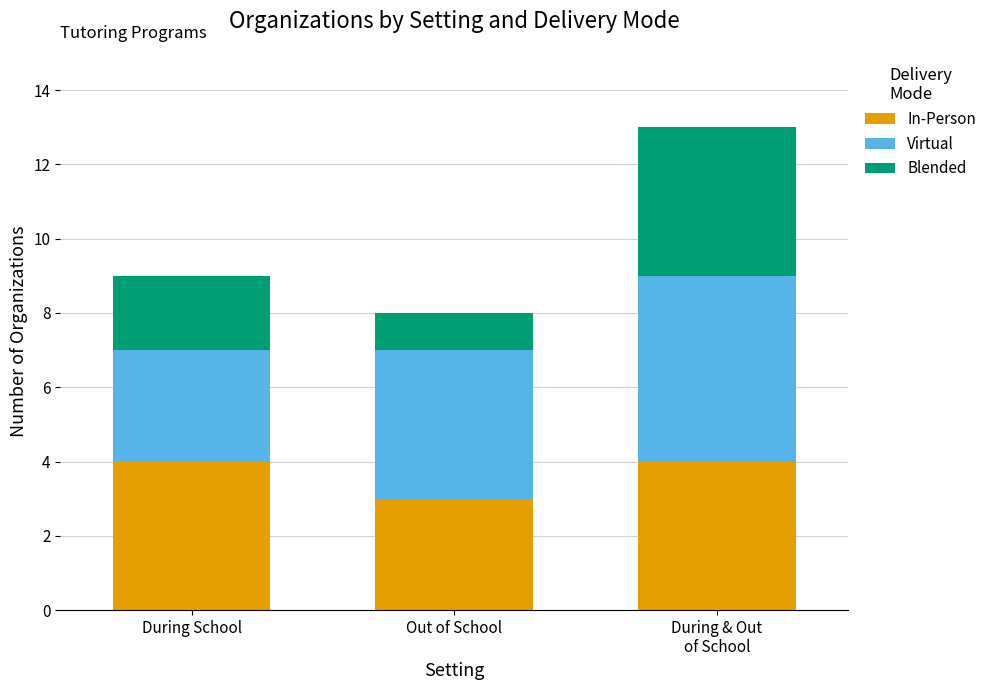

True or false: In-Person has a value of 1 at Out of School.

False